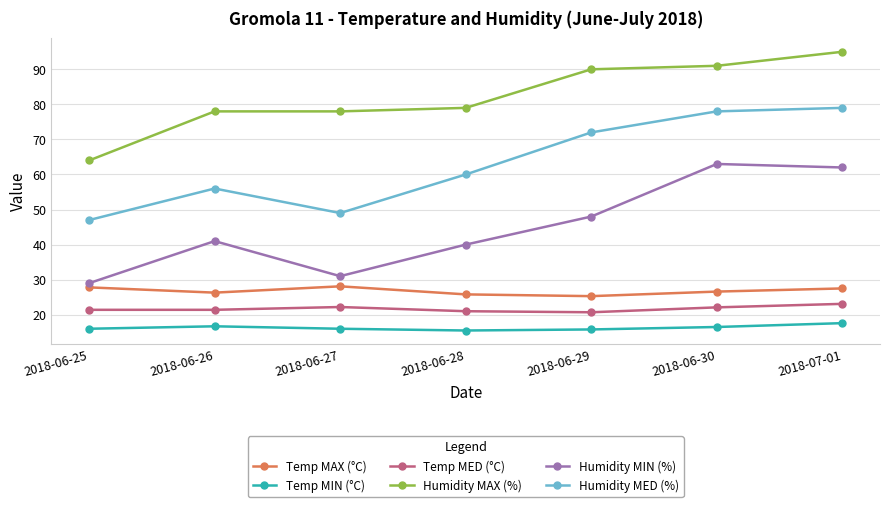

Between 2018-06-28 and 2018-06-30, which series saw the biggest shift?

Humidity MIN (%)